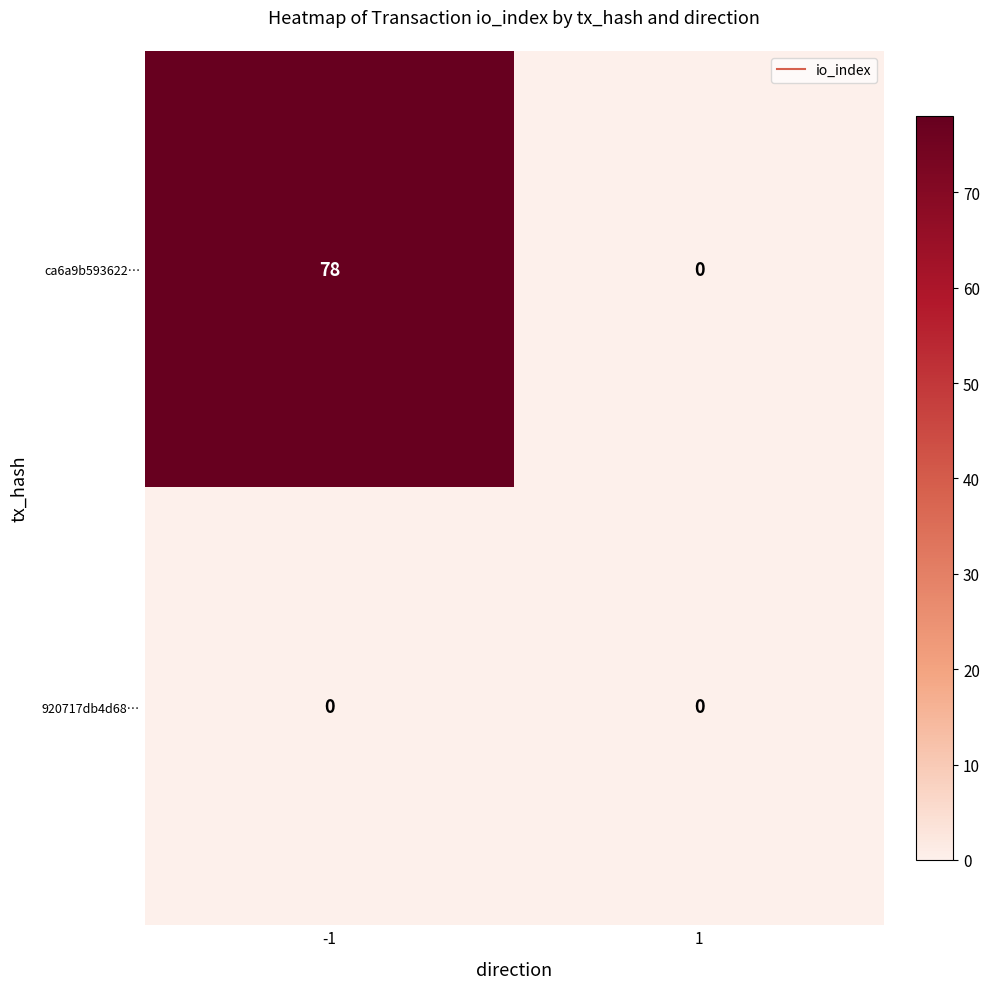

Rank the series by their average value, from lowest to highest.

920717db4d68…, ca6a9b593622…